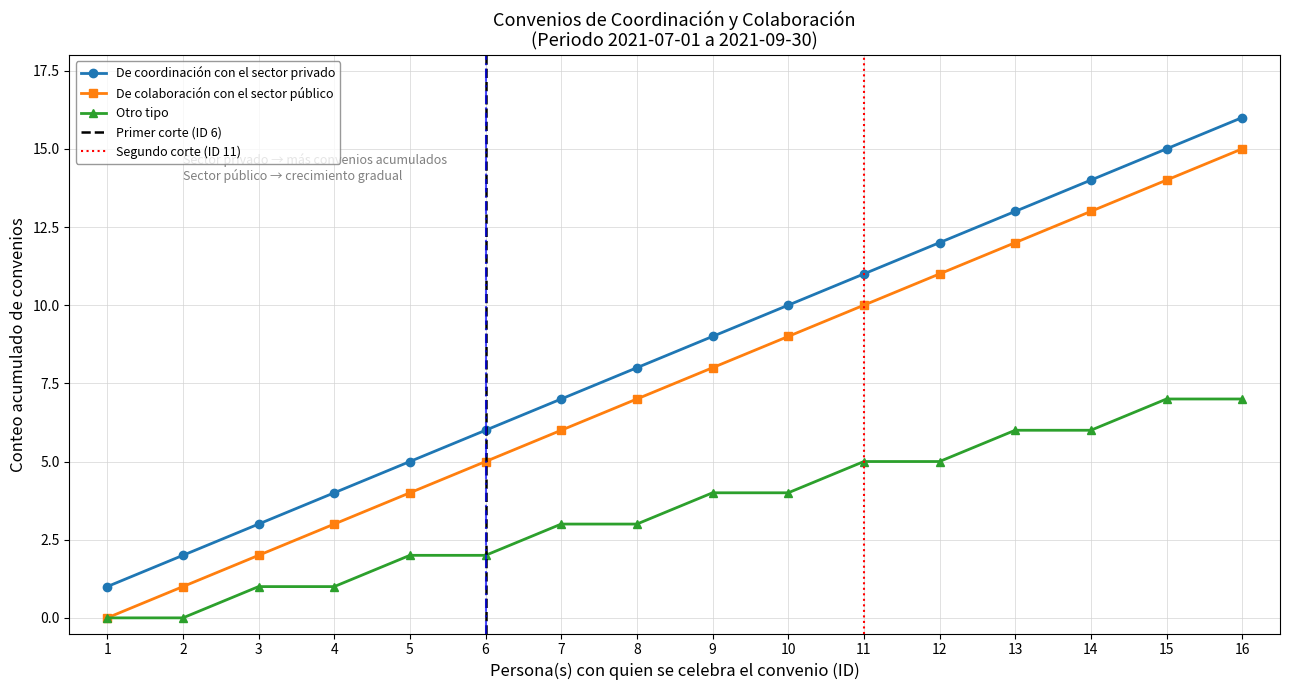

What is the difference between the Otro tipo values at 10 and 1?

4